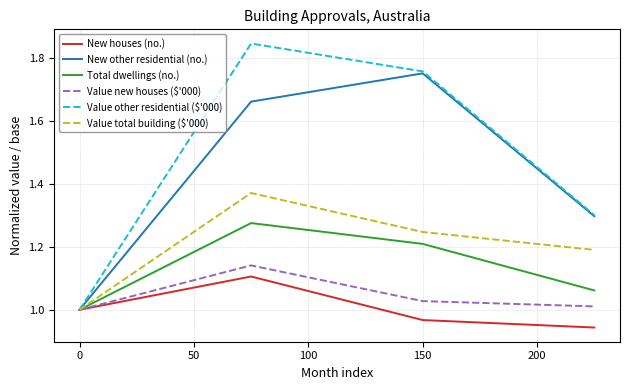

Rank the series by their maximum value, from lowest to highest.

New houses (no.), Value new houses ($'000), Total dwellings (no.), Value total building ($'000), New other residential (no.), Value other residential ($'000)